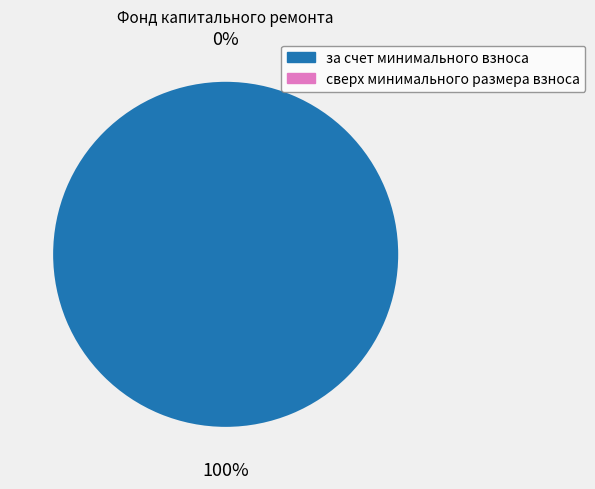

Rank the categories by value from highest to lowest.

за счет минимального взноса, сверх минимального размера взноса